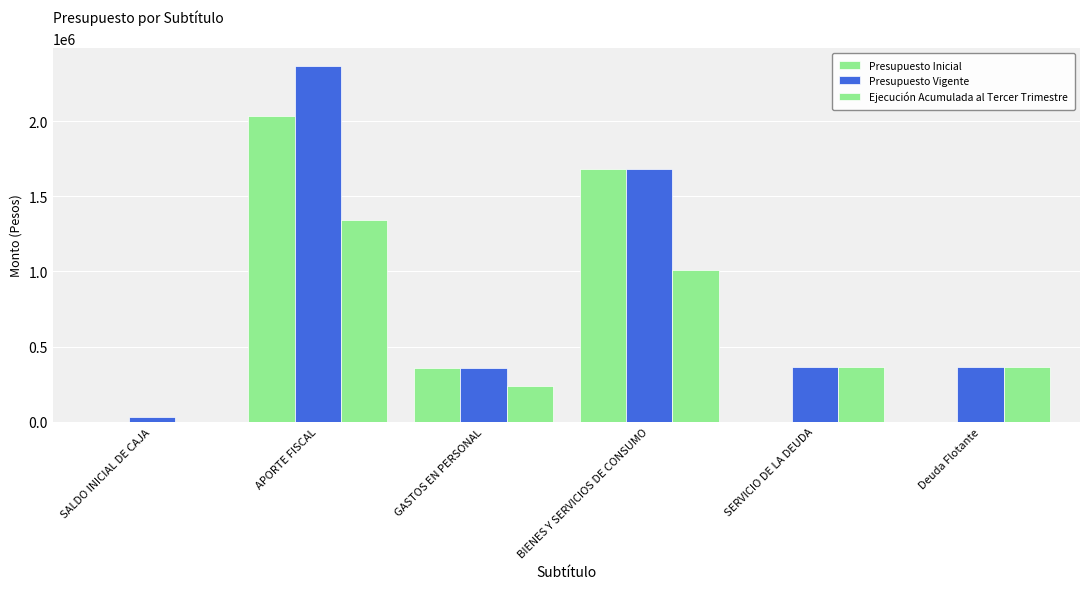

What is the sum of all Ejecución Acumulada al Tercer Trimestre values?

3322400